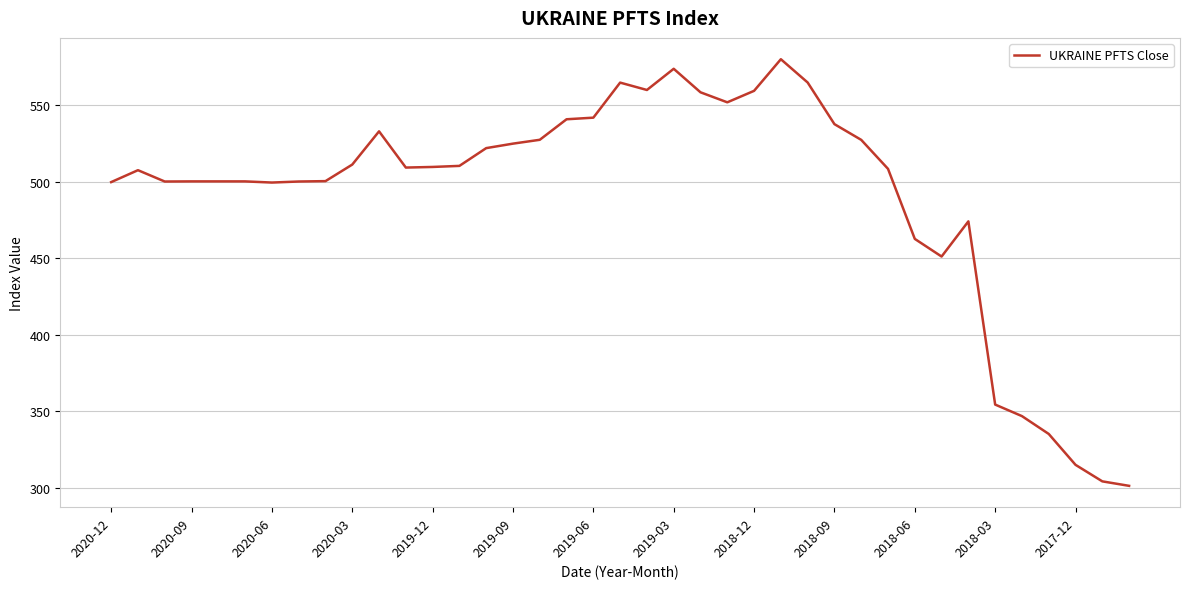

What is the difference between the maximum and minimum values?

278.7